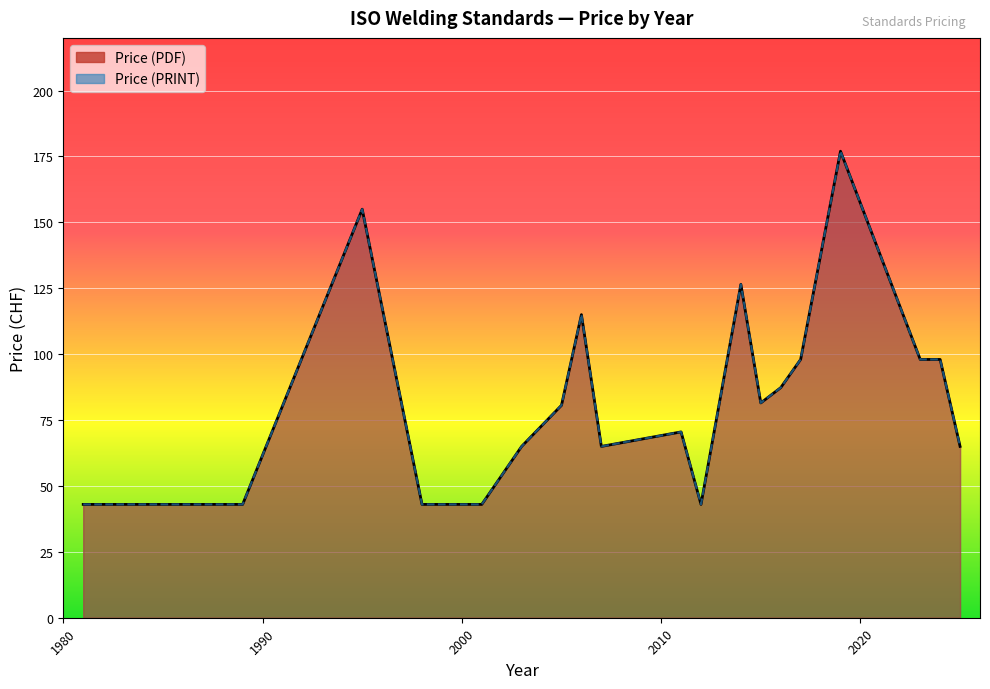

True or false: Price (PDF) and Price (PRINT) intersect in this chart.

False